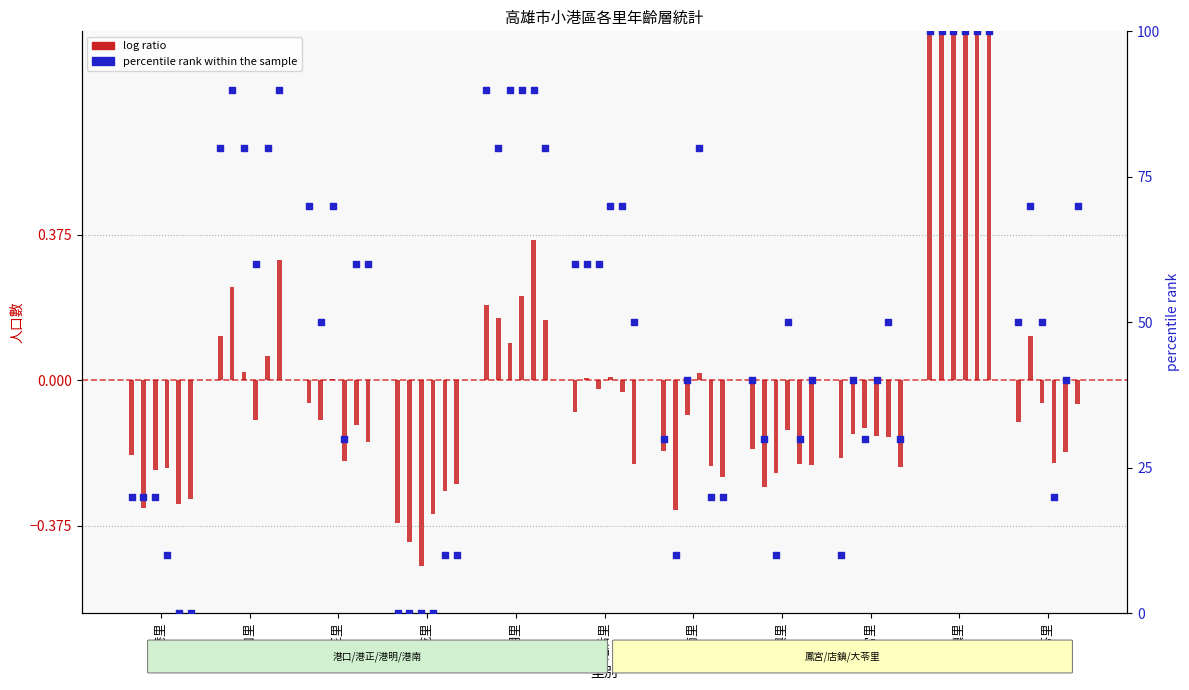

Which series has the largest total across all categories?

percentile rank within the sample